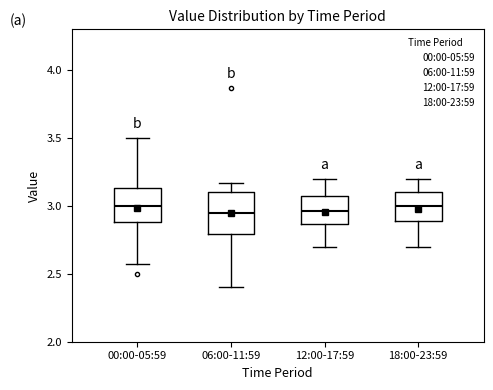

Reading left to right, transcribe this box plot: for each box, give where its median line is, the range the box spans, and where its two whiskers end, as read against the y-axis. The values are not printed on the chart, so give them approximately, as read against the axis.

00:00-05:59: median 3.00, box 2.90 to 3.15, whiskers 2.55 to 3.50
06:00-11:59: median 2.95, box 2.80 to 3.10, whiskers 2.40 to 3.15
12:00-17:59: median 2.95, box 2.85 to 3.05, whiskers 2.70 to 3.20
18:00-23:59: median 3.00, box 2.90 to 3.10, whiskers 2.70 to 3.20